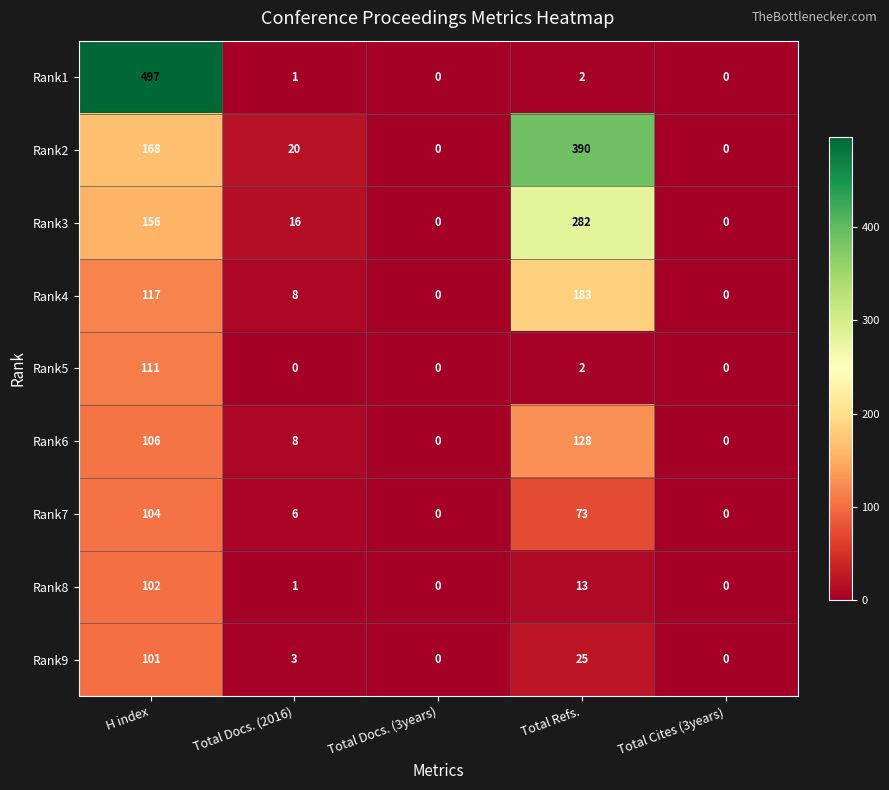

Is it true that Rank2 equals 265 at H index?

False